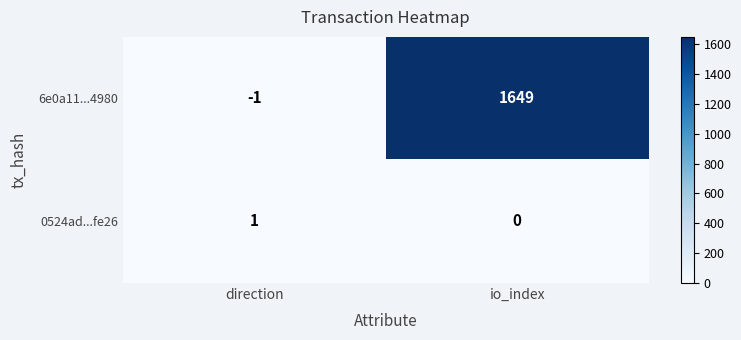

At which label is 0524ad...fe26 closest to 0?

io_index